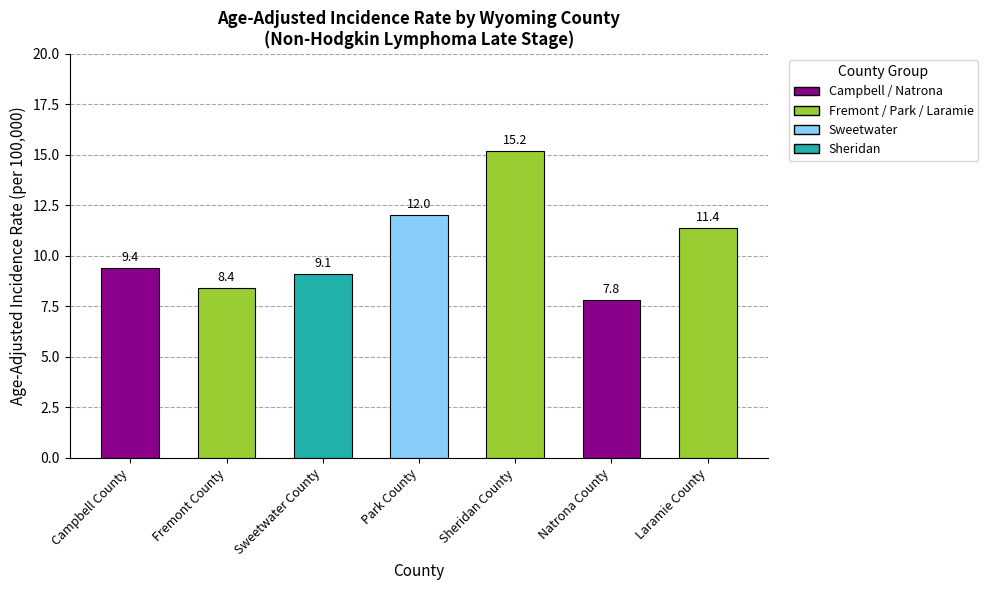

The chart shows a value of 16.2 at Sweetwater County. True or false?

False